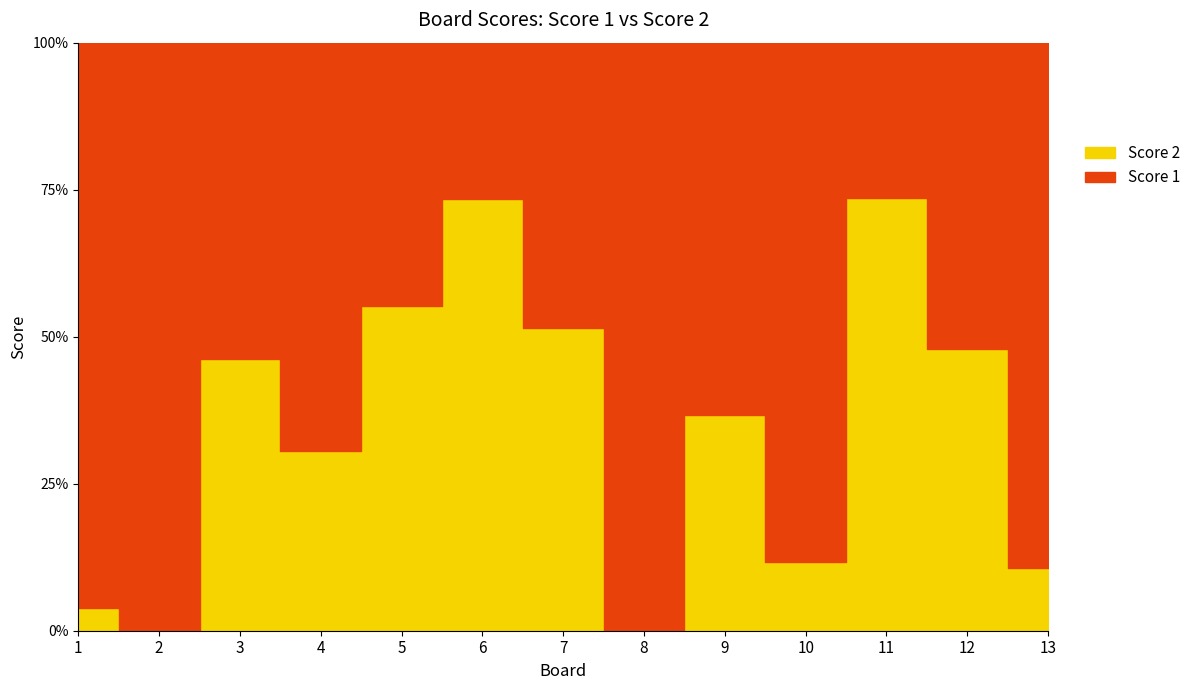

Rank the series by their average value, from highest to lowest.

Score 1, Score 2